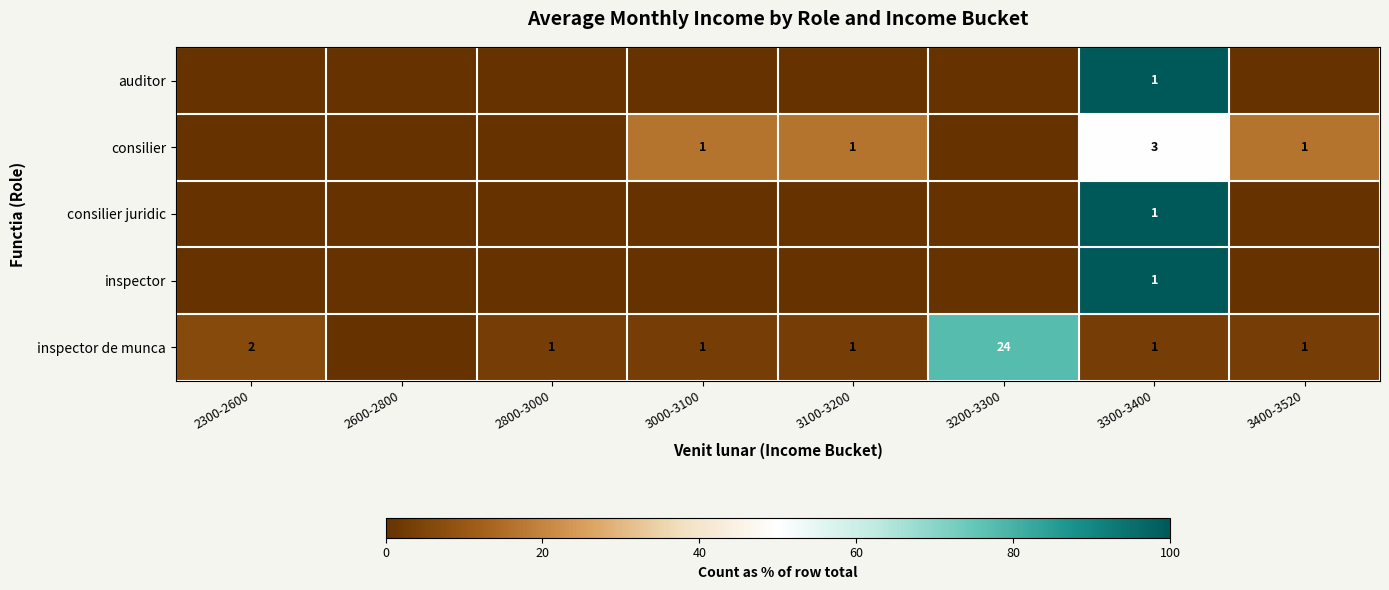

Is it true that inspector de munca equals 2 at 3100-3200?

False